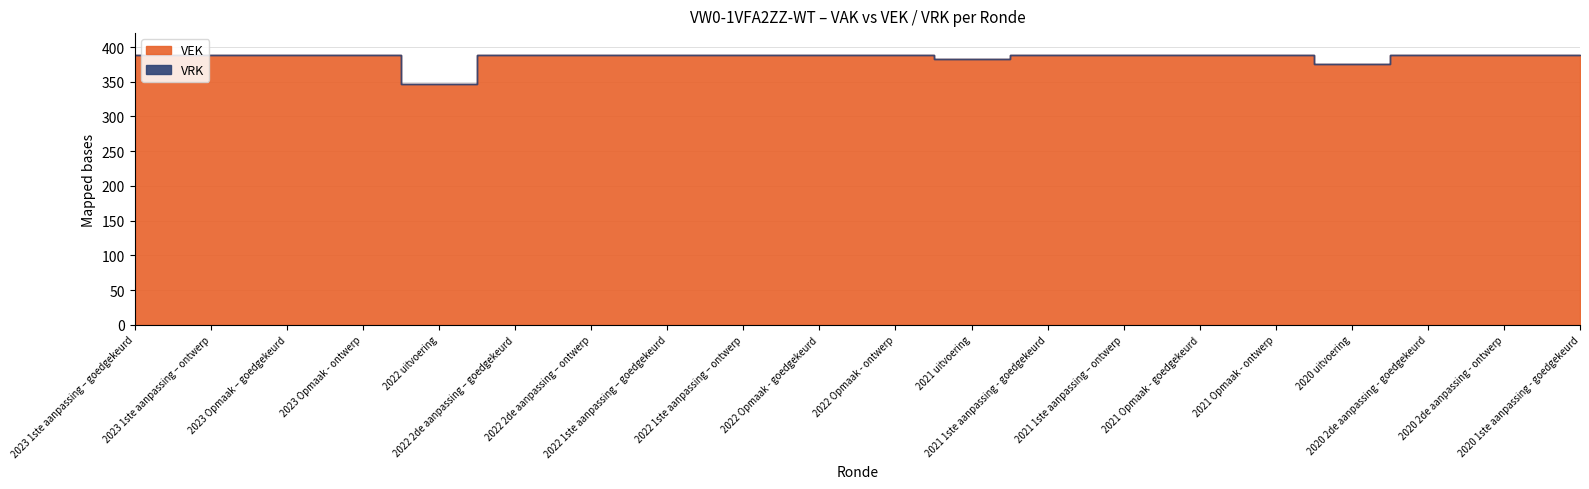

What position from the right is 2020 1ste aanpassing - goedgekeurd?

1